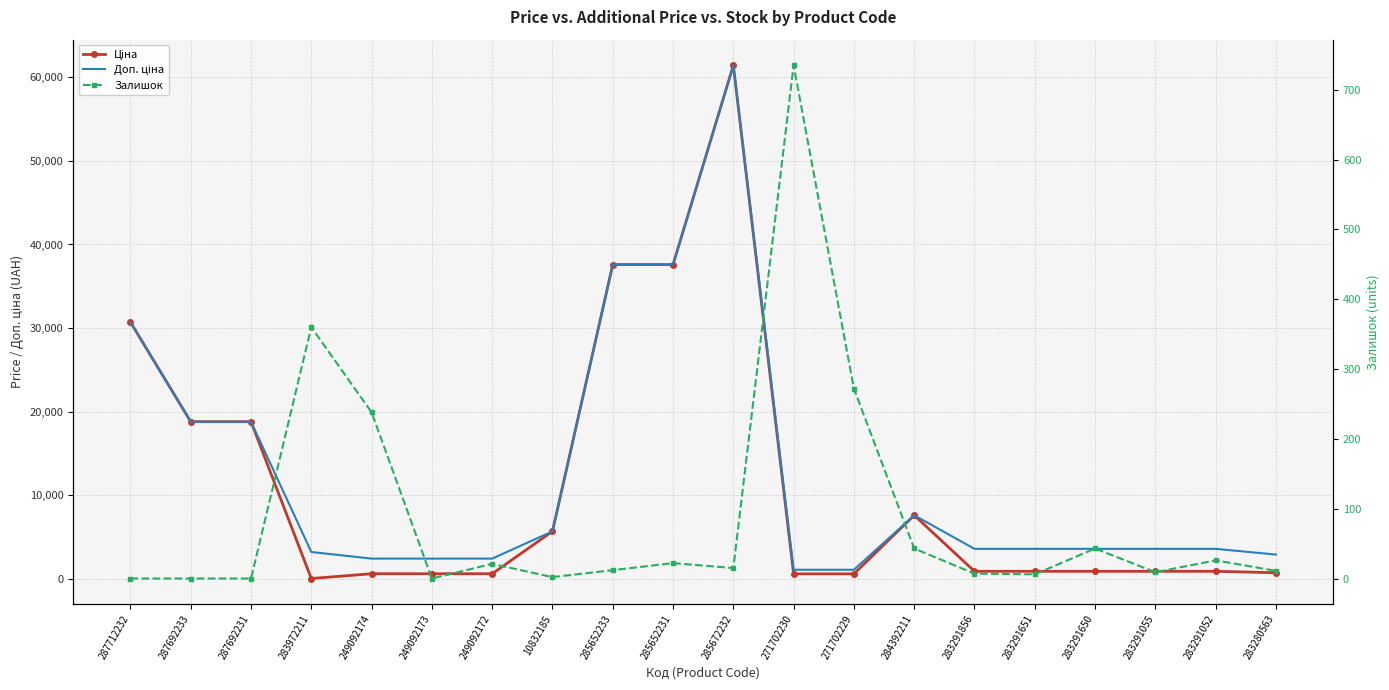

What are all the series names shown in the legend?

Ціна, Доп. ціна, Залишок